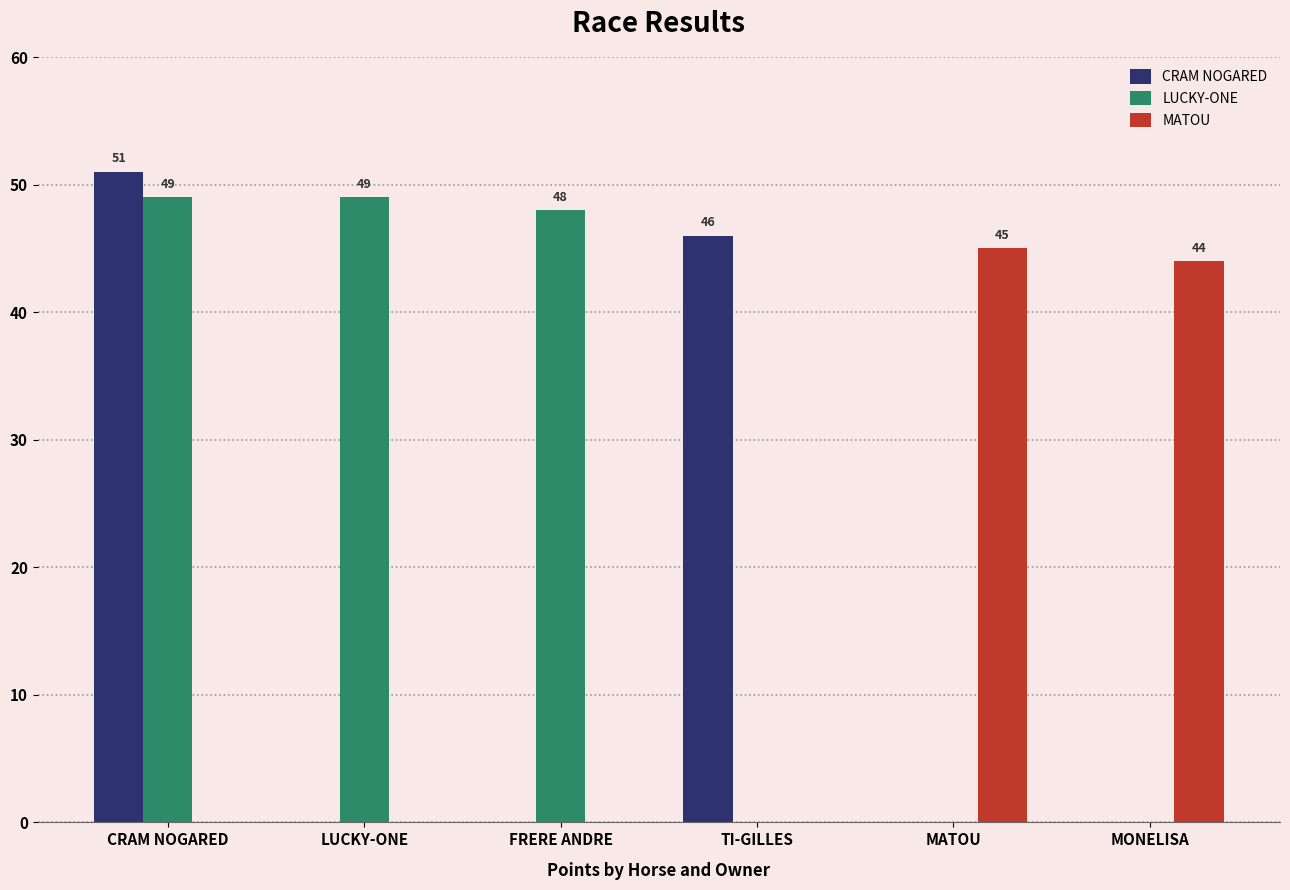

How many groups of bars are there?

6